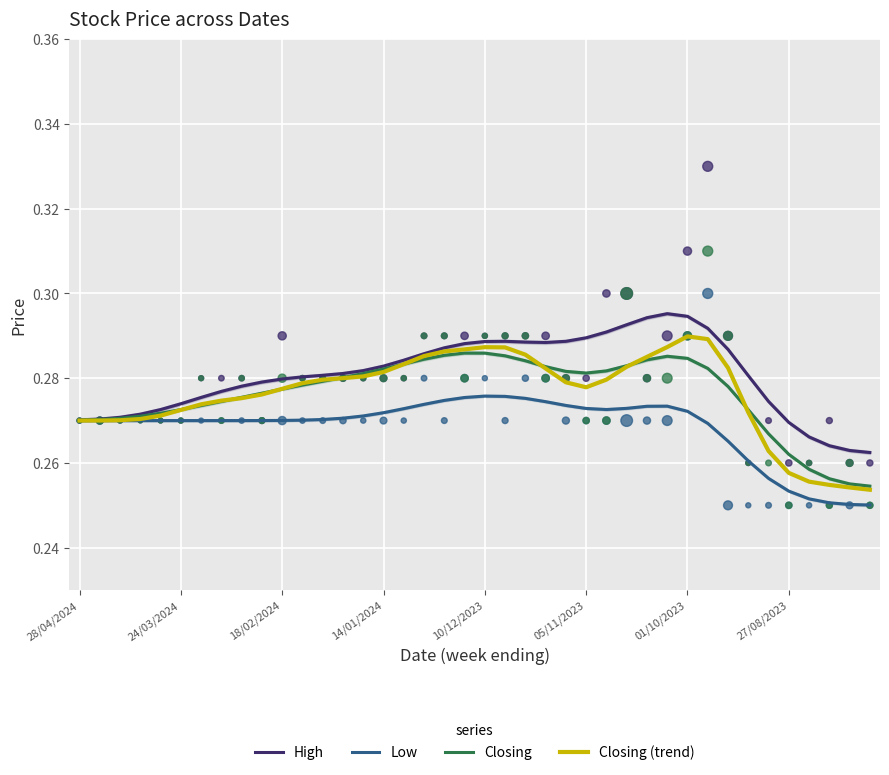

Which series reaches the minimum Y coordinate?

Low